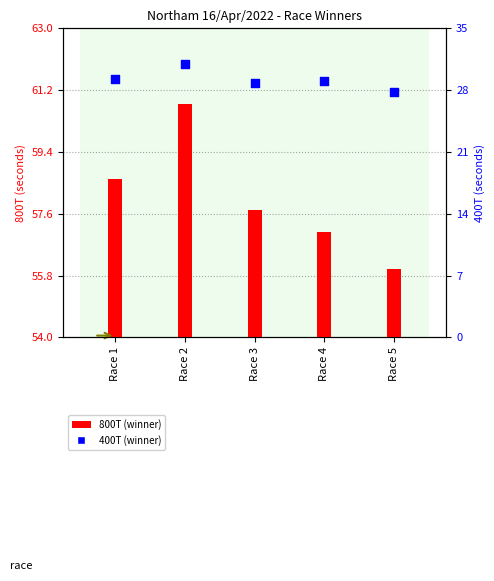

What is the ratio of the value at Race 4 to the value at Race 1?

1.0